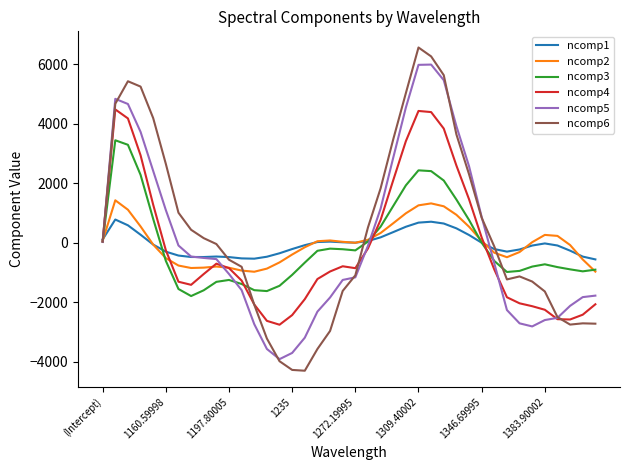

Which series has the widest spread of values?

ncomp6